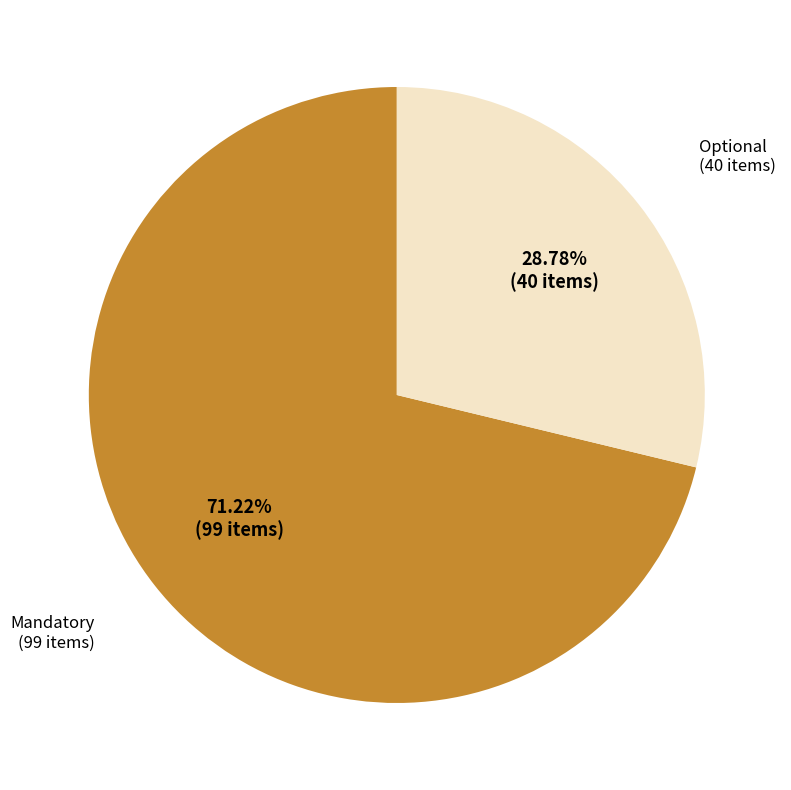

Is there a majority slice in this chart?

Yes